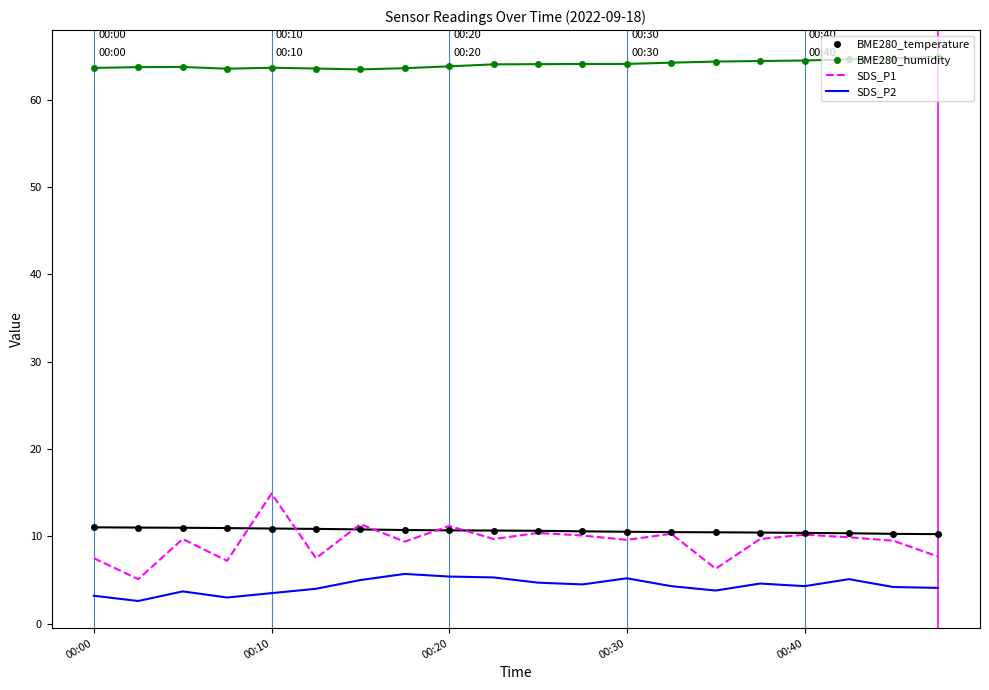

List the series in order of their peak value, lowest first.

SDS_P2, BME280_temperature, SDS_P1, BME280_humidity